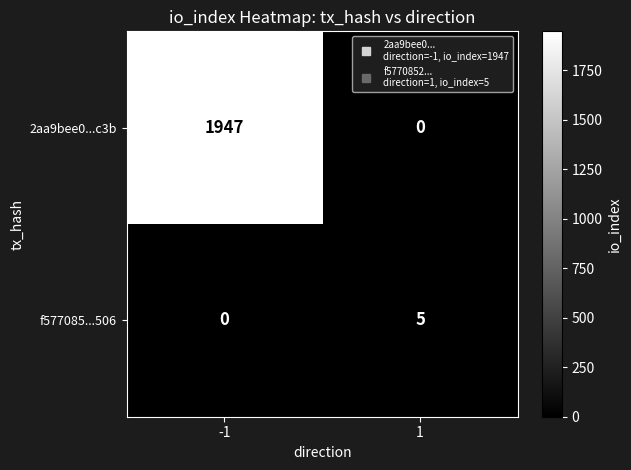

The value of f577085...506 at 1 is 9. True or false?

False